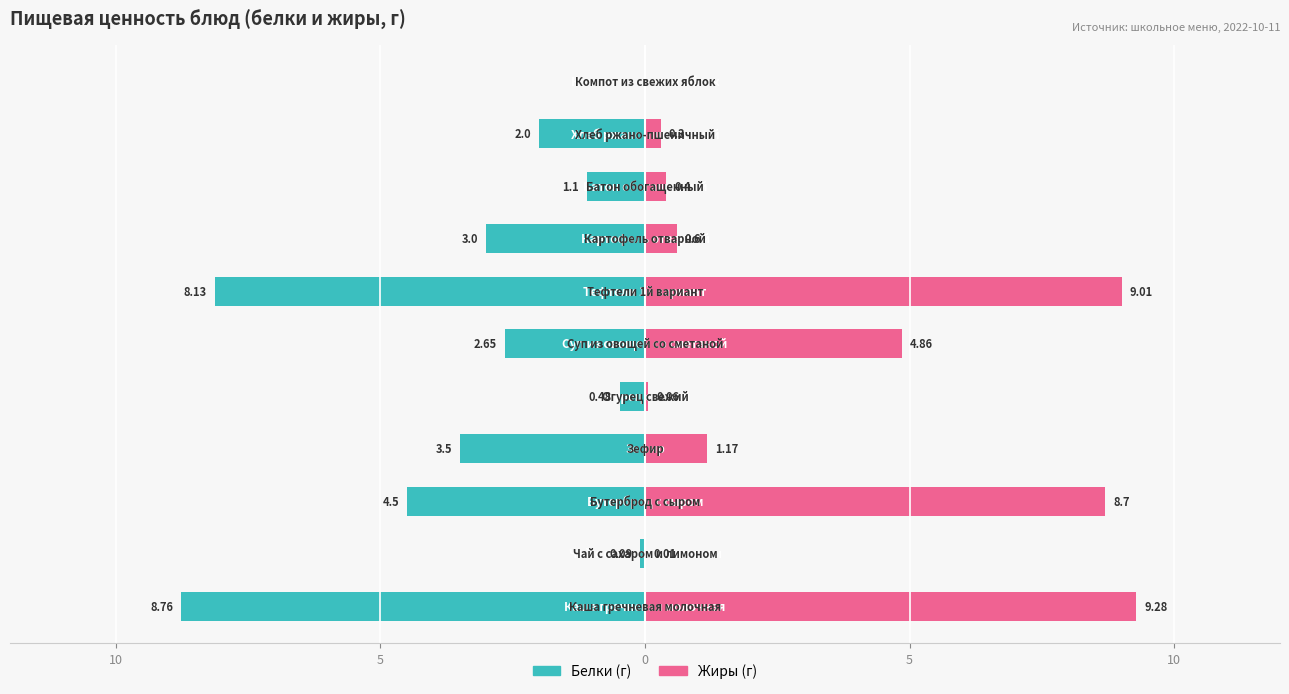

At how many categories does at least one series exceed 4?

4